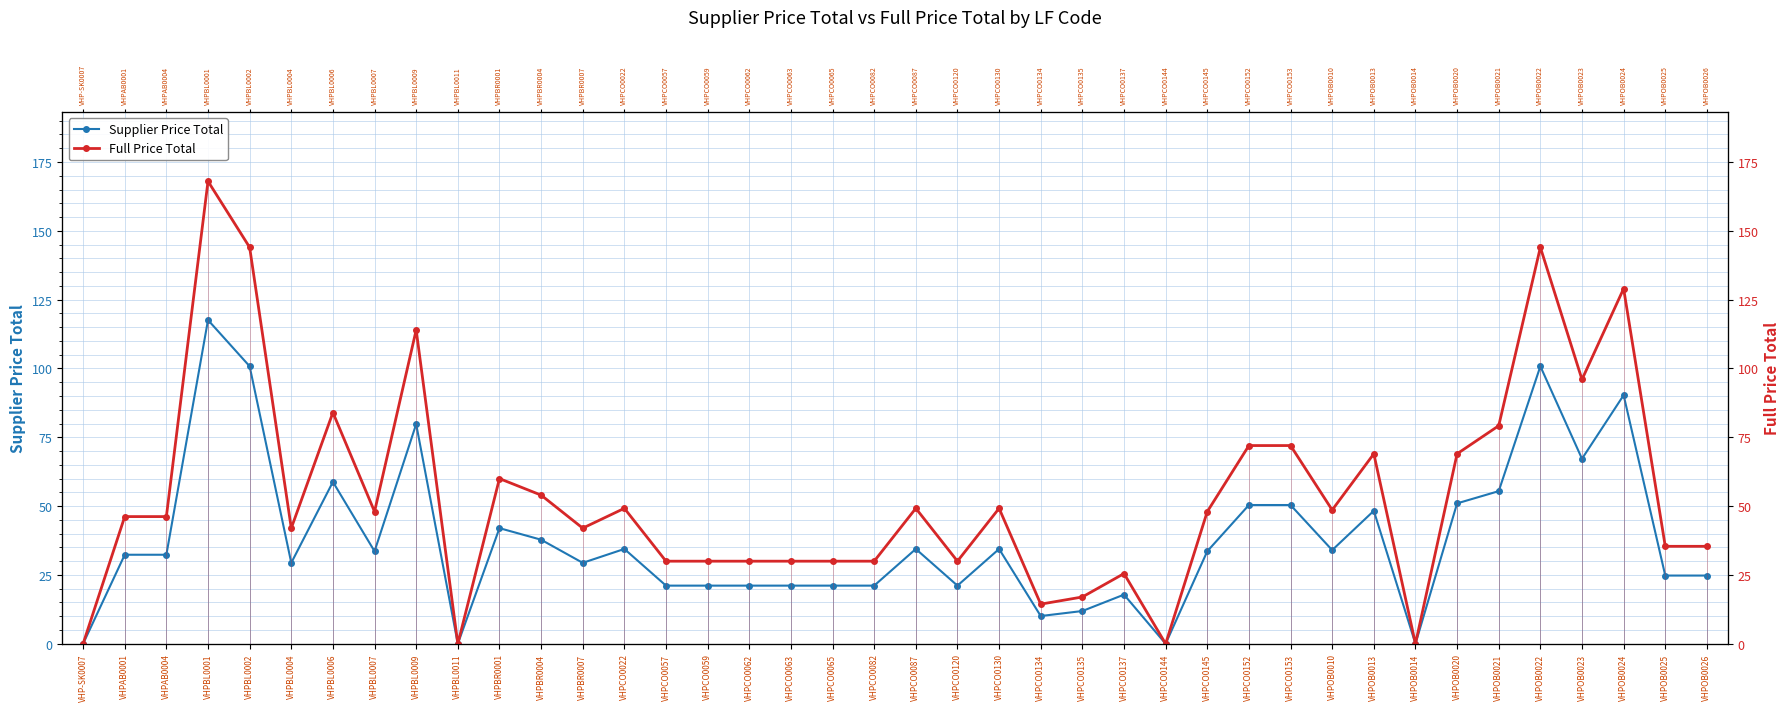

How many positive values does the Full Price Total series have?

36